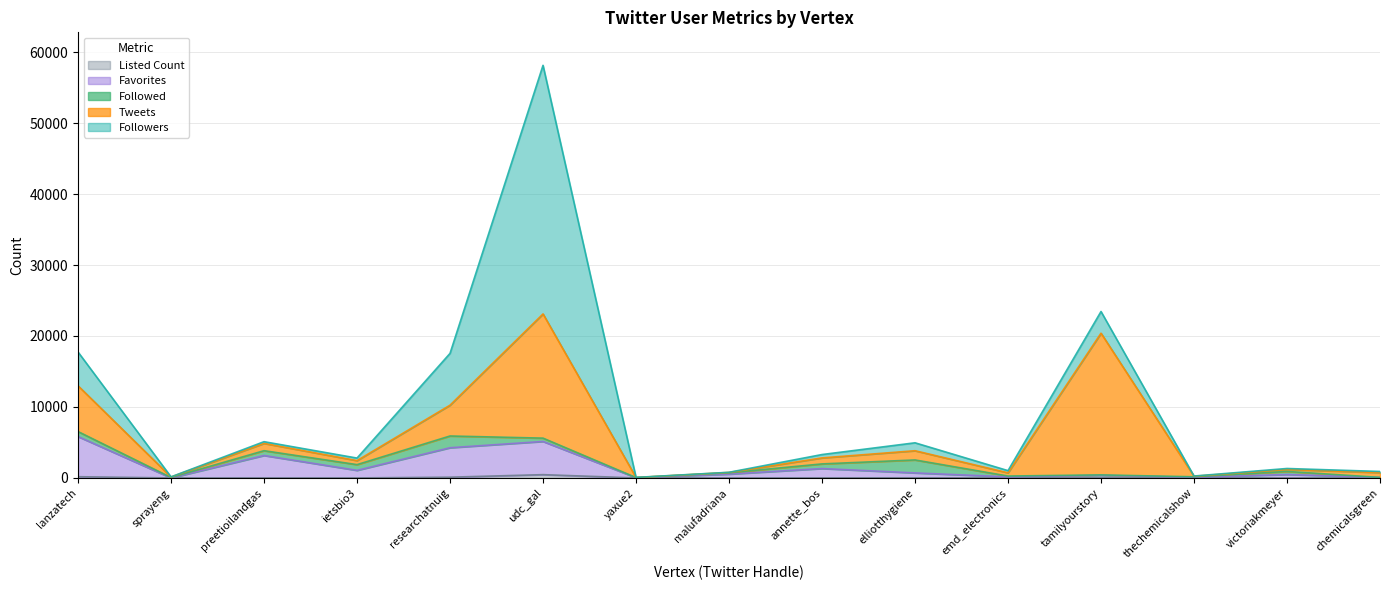

The Tweets series shows 79 at thechemicalshow. True or false?

True